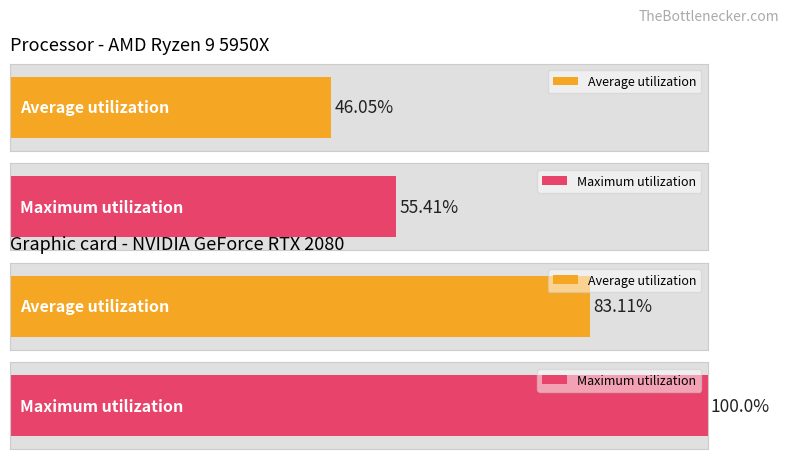

Does the chart contain stacked bars?

No